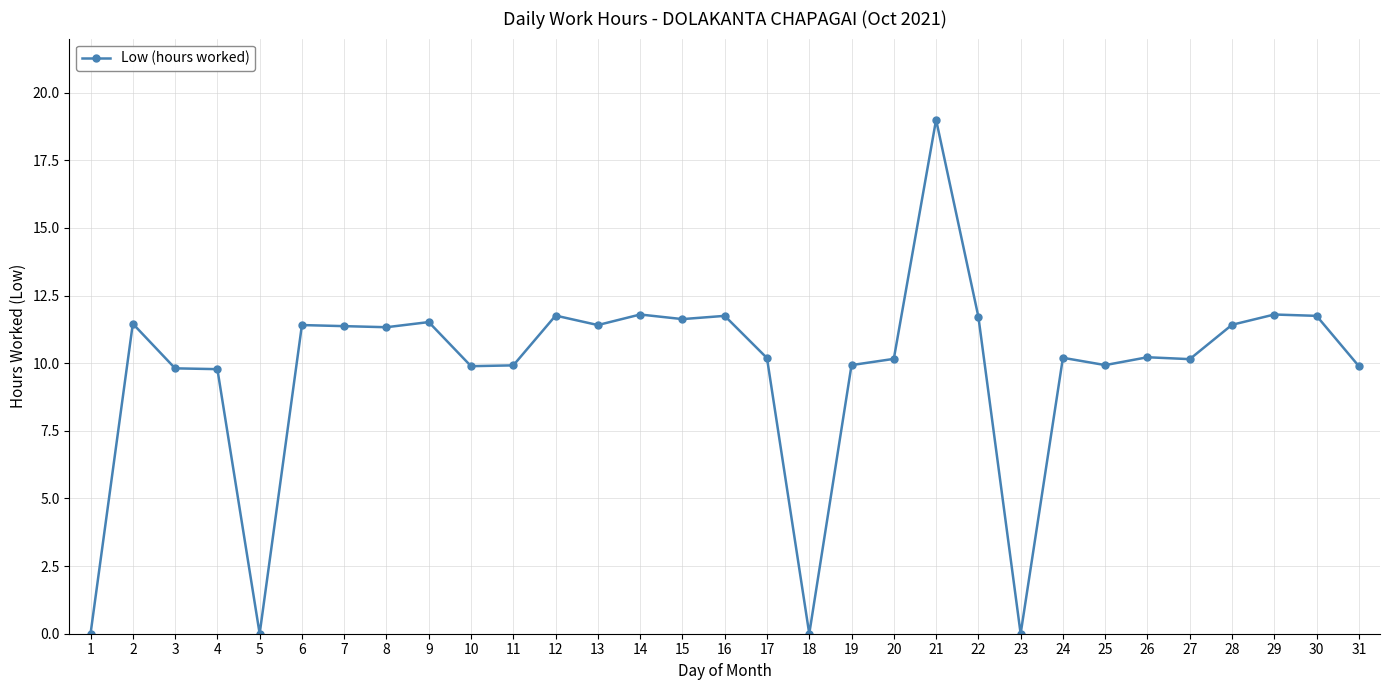

Which label corresponds to the largest value in the chart?

21